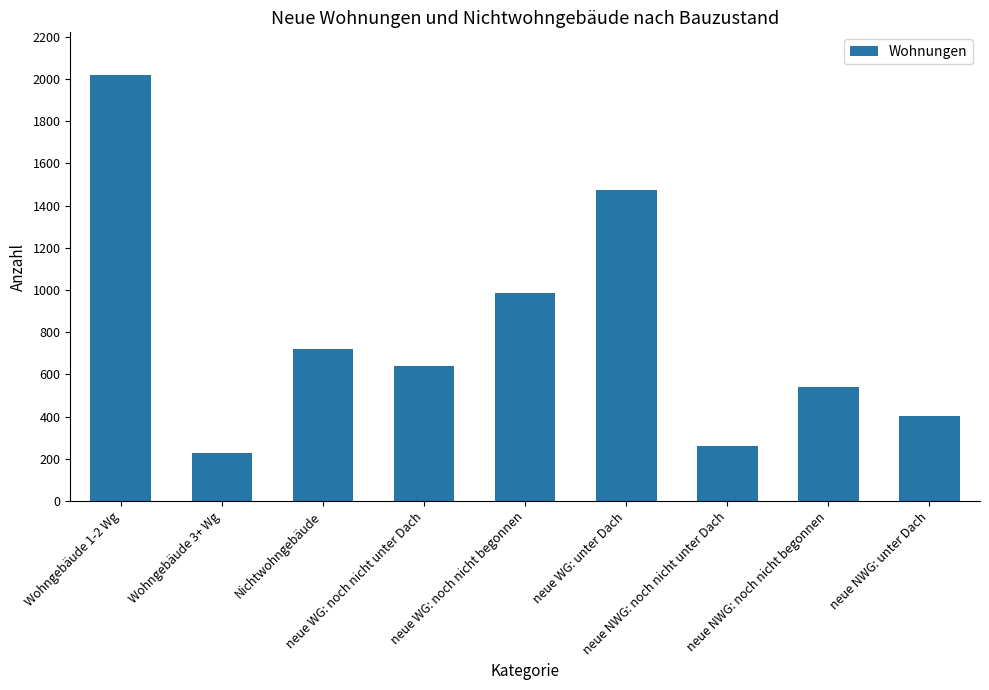

The chart shows a value of 388 at neue WG: noch nicht unter Dach. True or false?

False